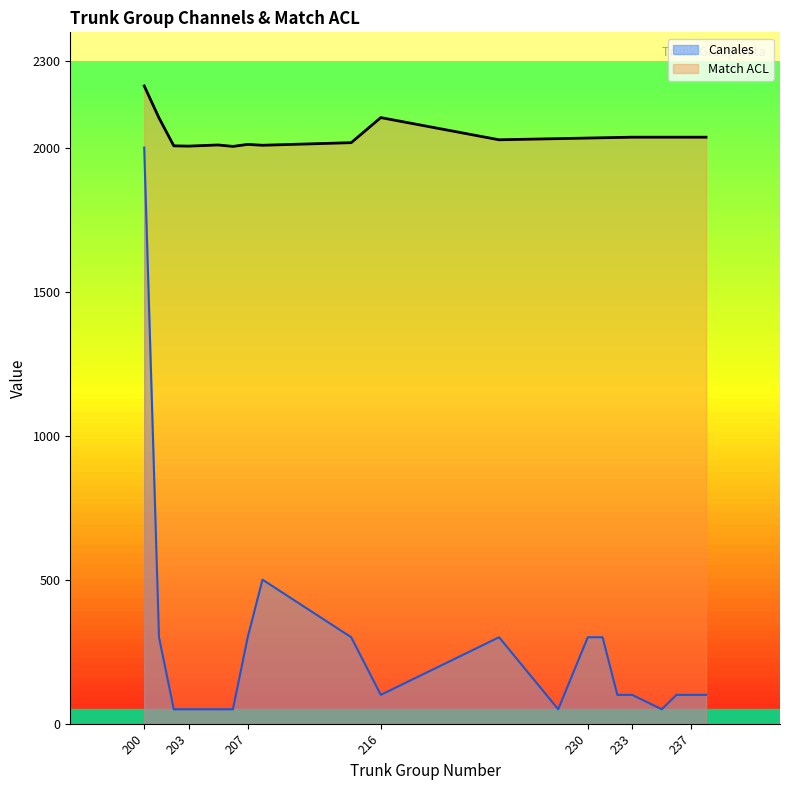

What are all the series names shown in the legend?

Canales, Match ACL